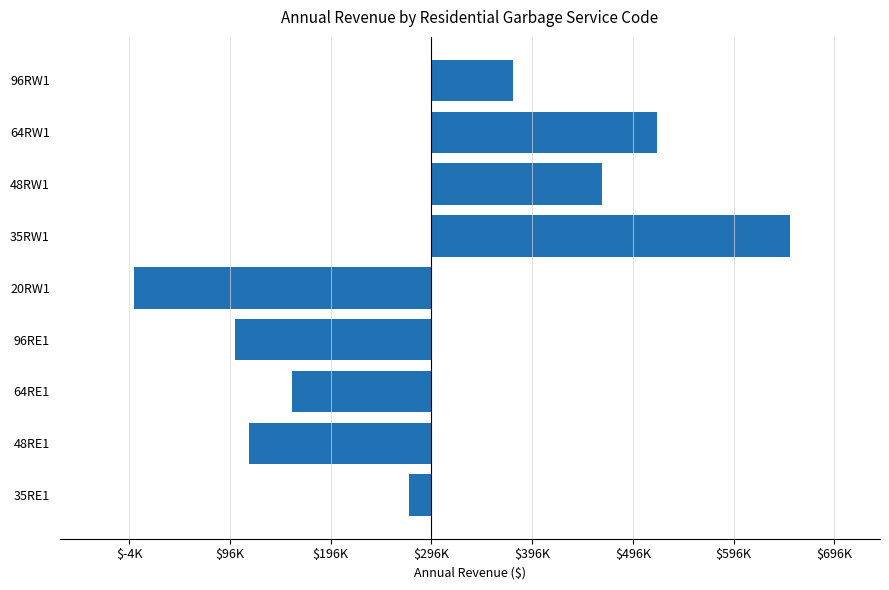

Does the chart contain any negative values?

Yes